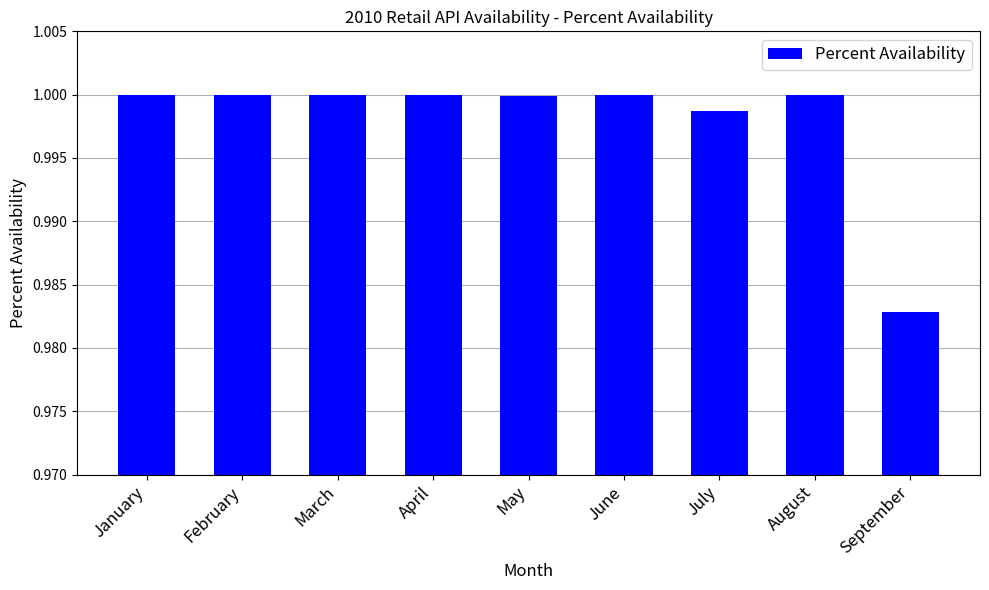

Is it true that the value at June is 1.0?

True